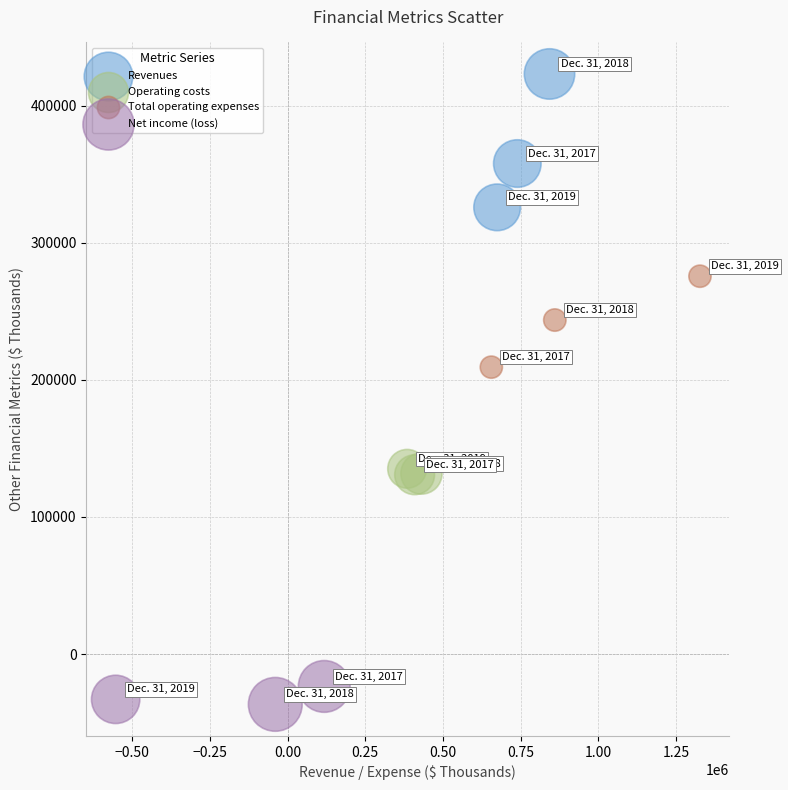

Which series reaches the minimum Y coordinate?

Net income (loss)